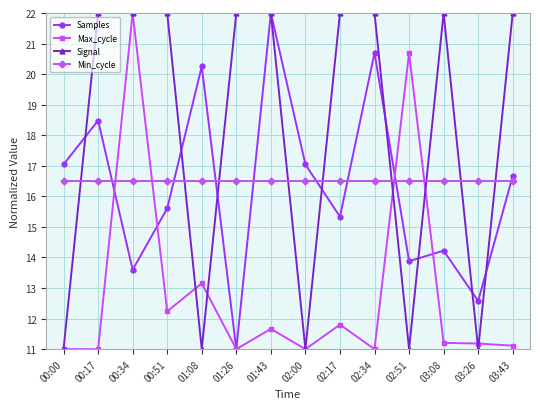

What is the maximum value for Max_cycle?

22.0